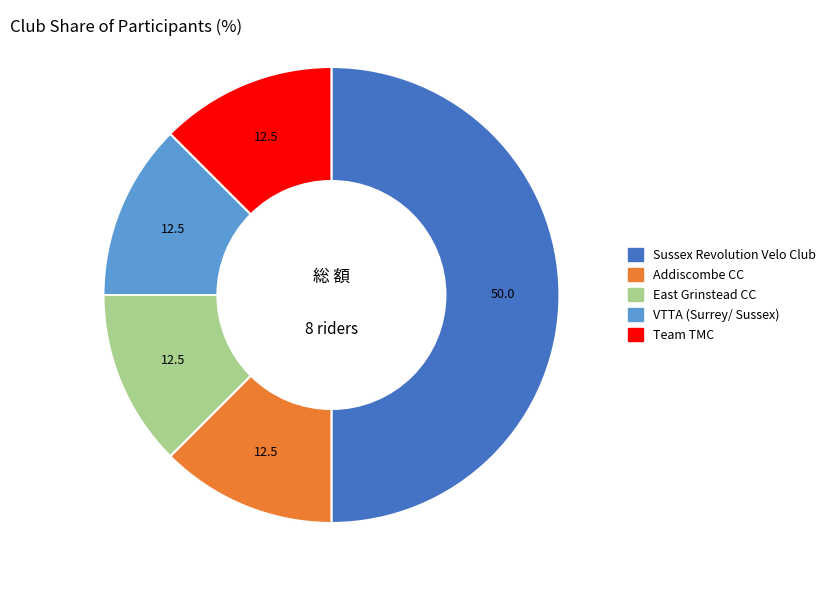

Does Team TMC account for over 50% of the chart?

No